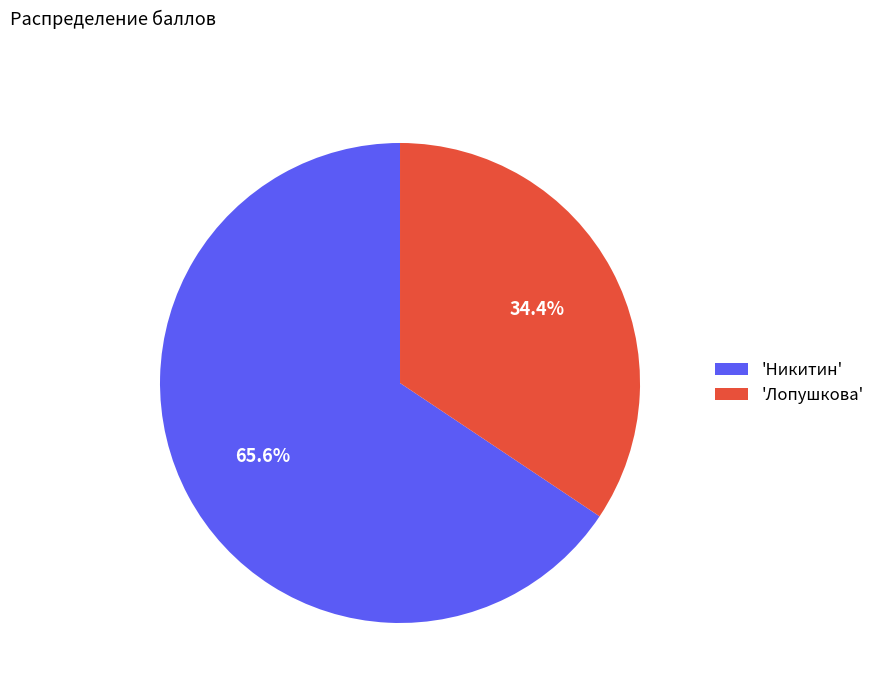

Combined, what portion of the pie is 'Никитин' and 'Лопушкова'?

100.0%